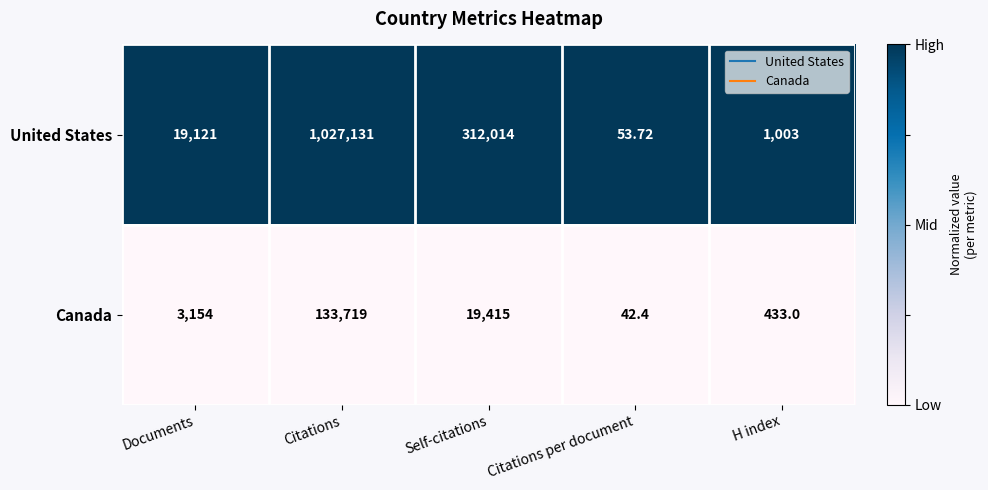

What is the greatest value displayed?

1027131.0